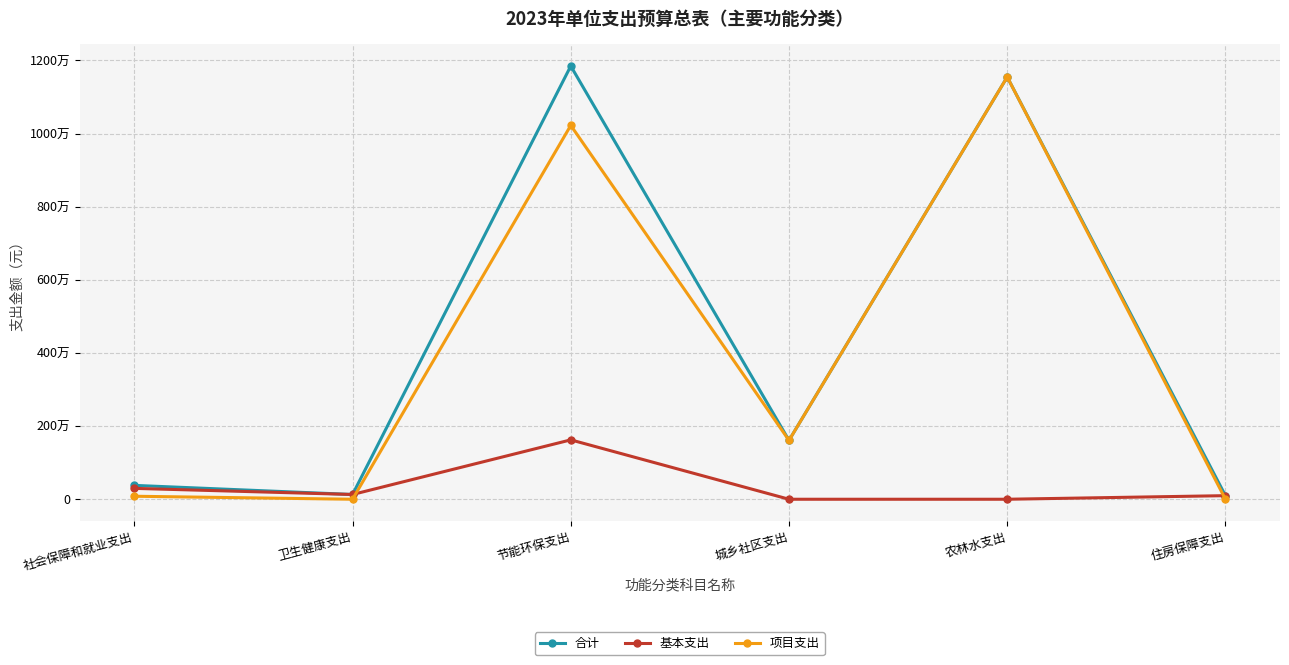

What position from the right is 卫生健康支出?

5